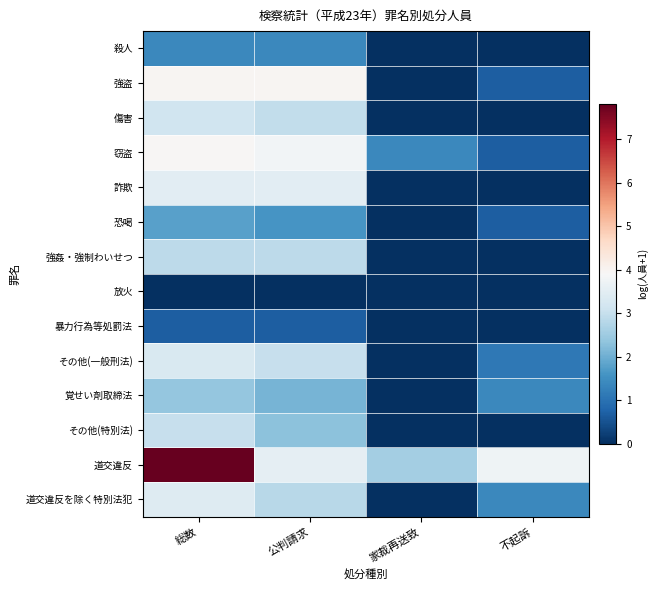

Reading left to right, list all the values displayed in this chart.

殺人: 総数=1.4	公判請求=1.4	家裁再送致=0.0	不起訴=0.0
強盗: 総数=4.0	公判請求=4.0	家裁再送致=0.0	不起訴=0.7
傷害: 総数=3.1	公判請求=2.9	家裁再送致=0.0	不起訴=0.0
窃盗: 総数=4.0	公判請求=3.8	家裁再送致=1.4	不起訴=0.7
詐欺: 総数=3.5	公判請求=3.5	家裁再送致=0.0	不起訴=0.0
恐喝: 総数=1.8	公判請求=1.6	家裁再送致=0.0	不起訴=0.7
強姦・強制わいせつ: 総数=2.9	公判請求=2.9	家裁再送致=0.0	不起訴=0.0
放火: 総数=0.0	公判請求=0.0	家裁再送致=0.0	不起訴=0.0
暴力行為等処罰法: 総数=0.7	公判請求=0.7	家裁再送致=0.0	不起訴=0.0
その他(一般刑法): 総数=3.3	公判請求=3.0	家裁再送致=0.0	不起訴=1.1
覚せい剤取締法: 総数=2.4	公判請求=2.1	家裁再送致=0.0	不起訴=1.4
その他(特別法): 総数=3.0	公判請求=2.3	家裁再送致=0.0	不起訴=0.0
道交違反: 総数=7.8	公判請求=3.6	家裁再送致=2.6	不起訴=3.7
道交違反を除く特別法犯: 総数=3.4	公判請求=2.8	家裁再送致=0.0	不起訴=1.4